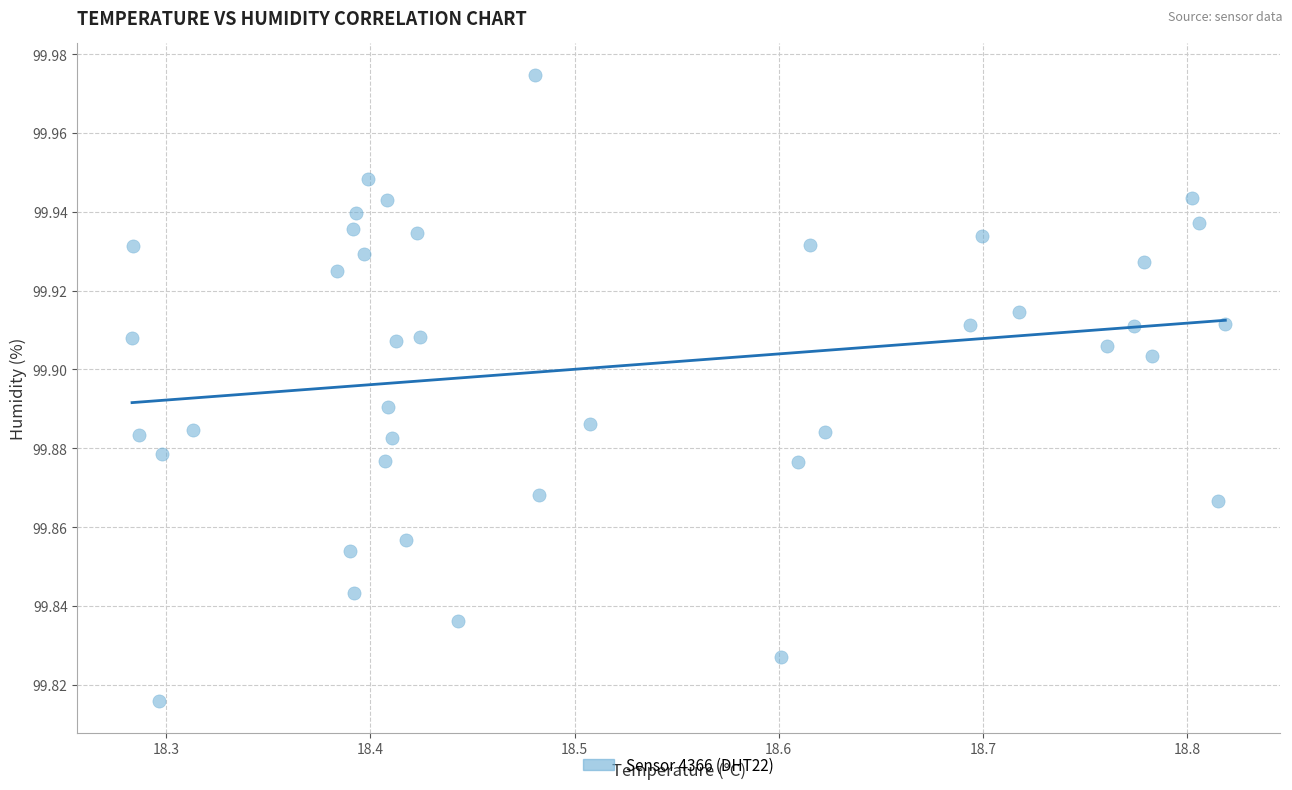

What is the range of X values (max minus min)?

0.5